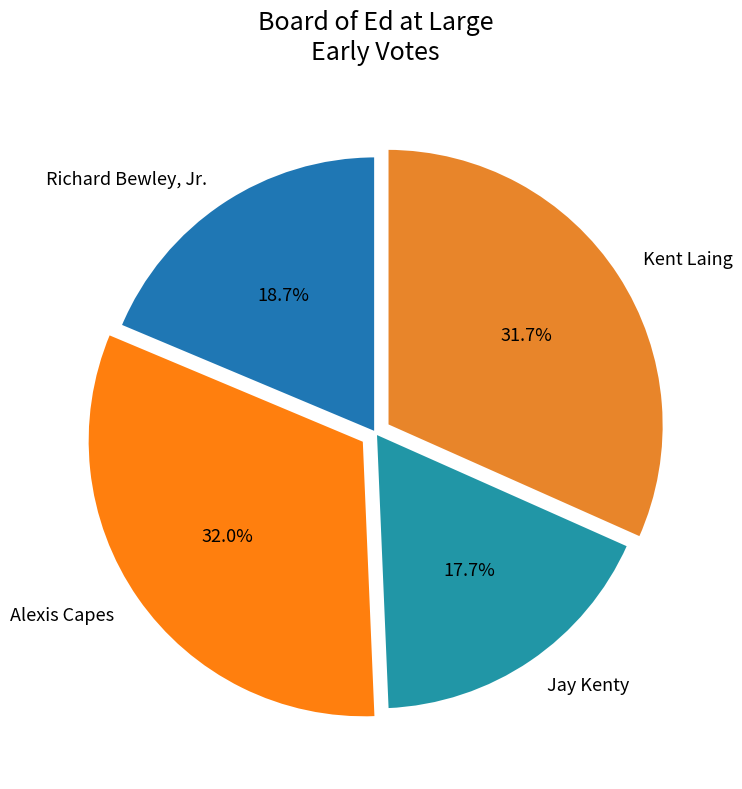

Which category has the smallest portion of the pie?

Jay Kenty